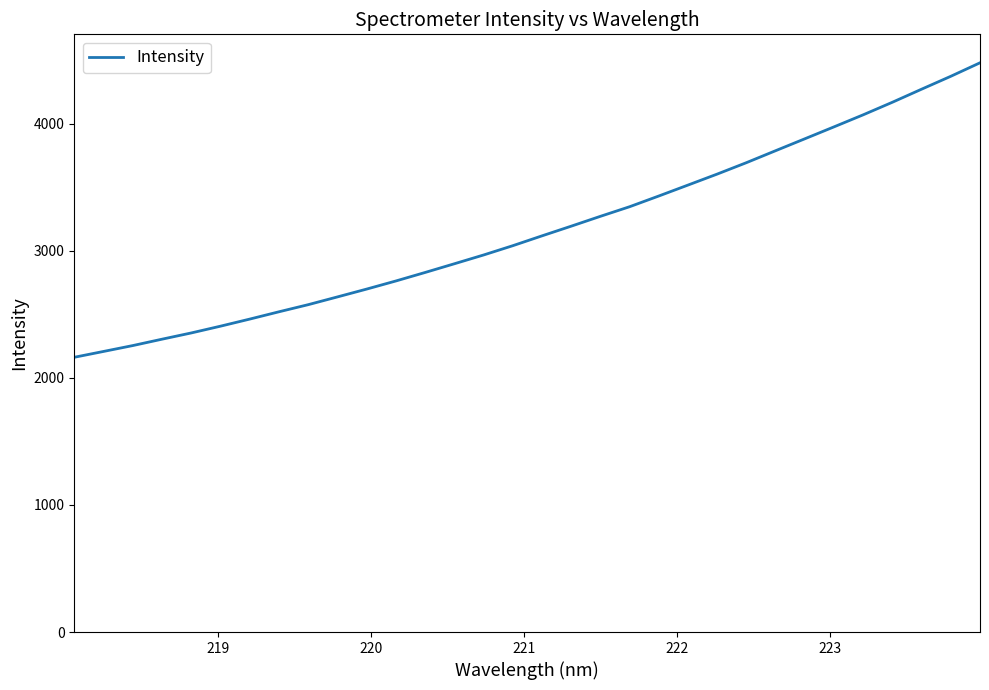

What is the difference between the maximum and minimum values?

2316.5